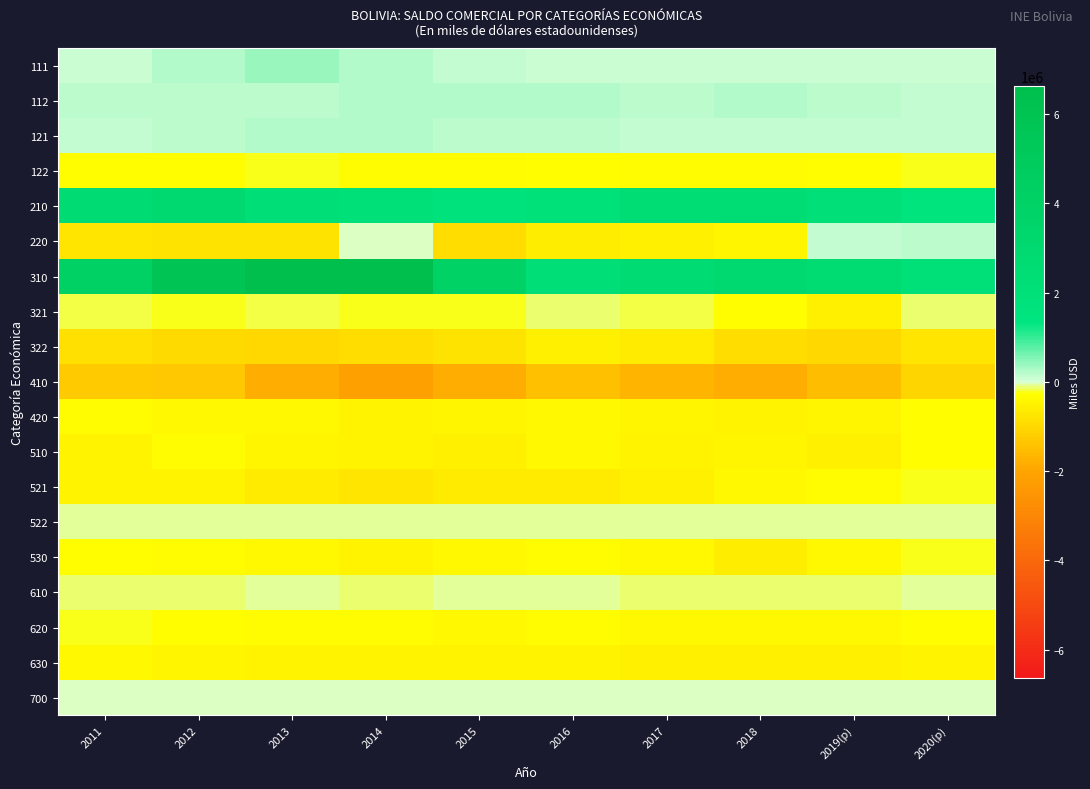

What is the maximum value shown in the chart?

6624641.9